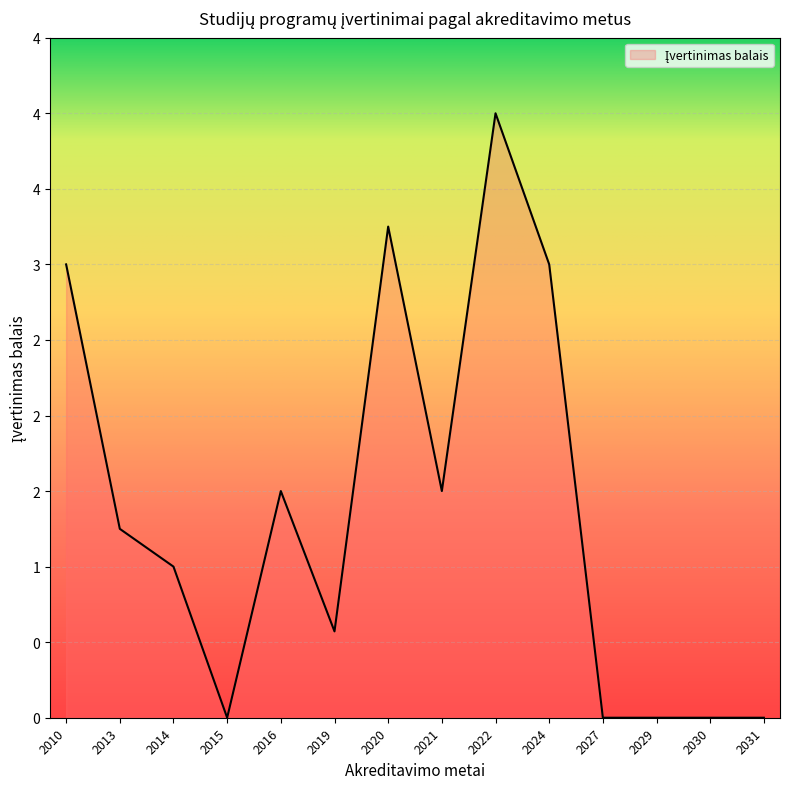

Does the chart have visible grid lines?

Yes